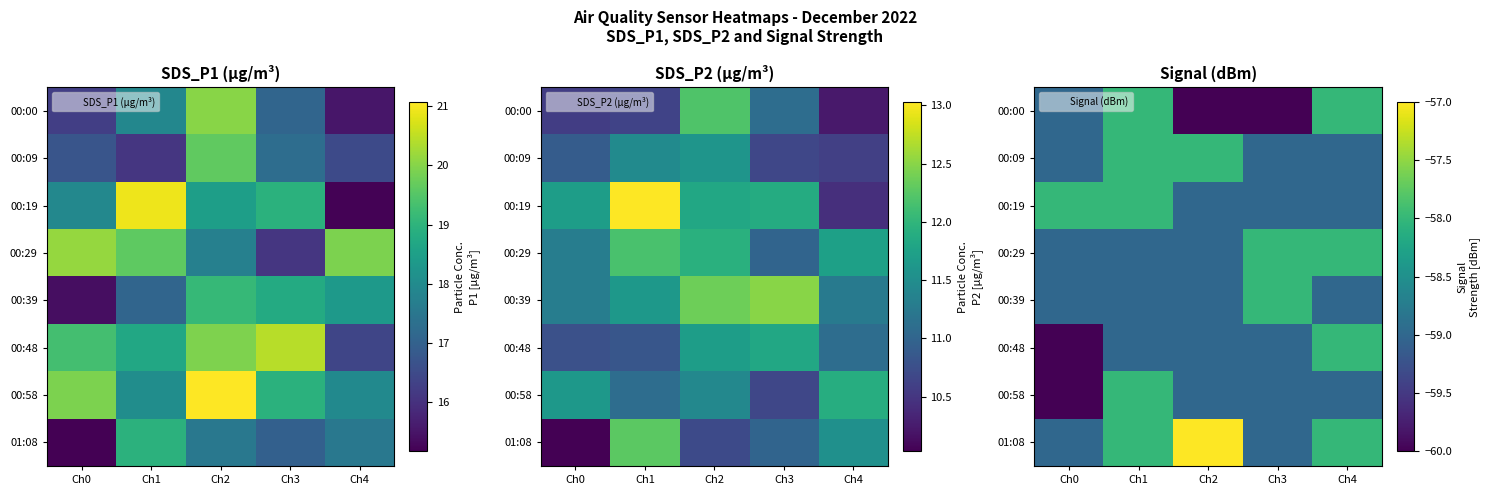

What is the difference between the 00:58 values at Ch0 and Ch1?

2